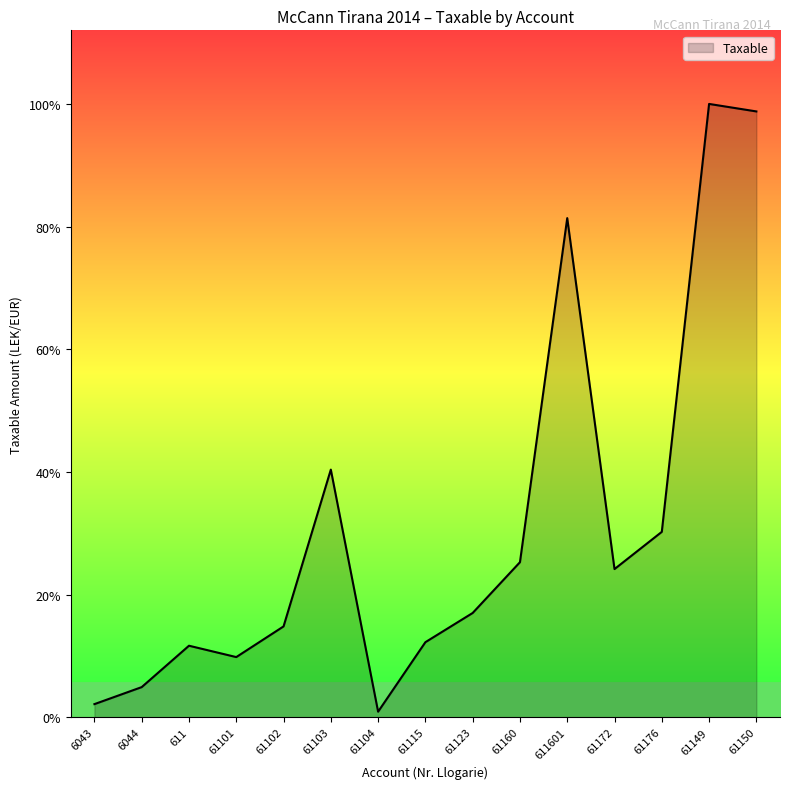

What is the sum of the values at 611 and 61150?

12940699.7